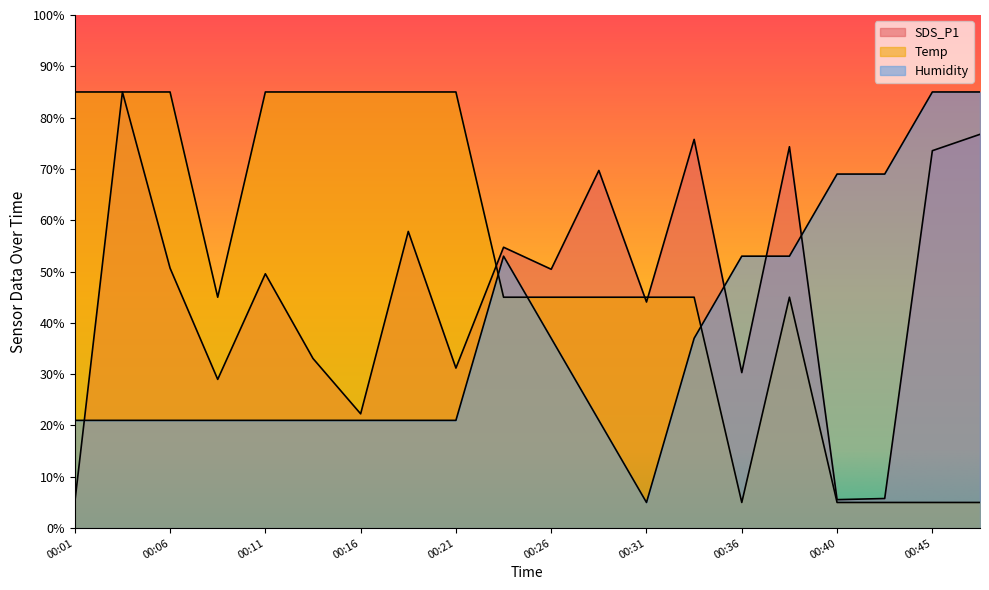

What are all the series names shown in the legend?

SDS_P1, Temp, Humidity